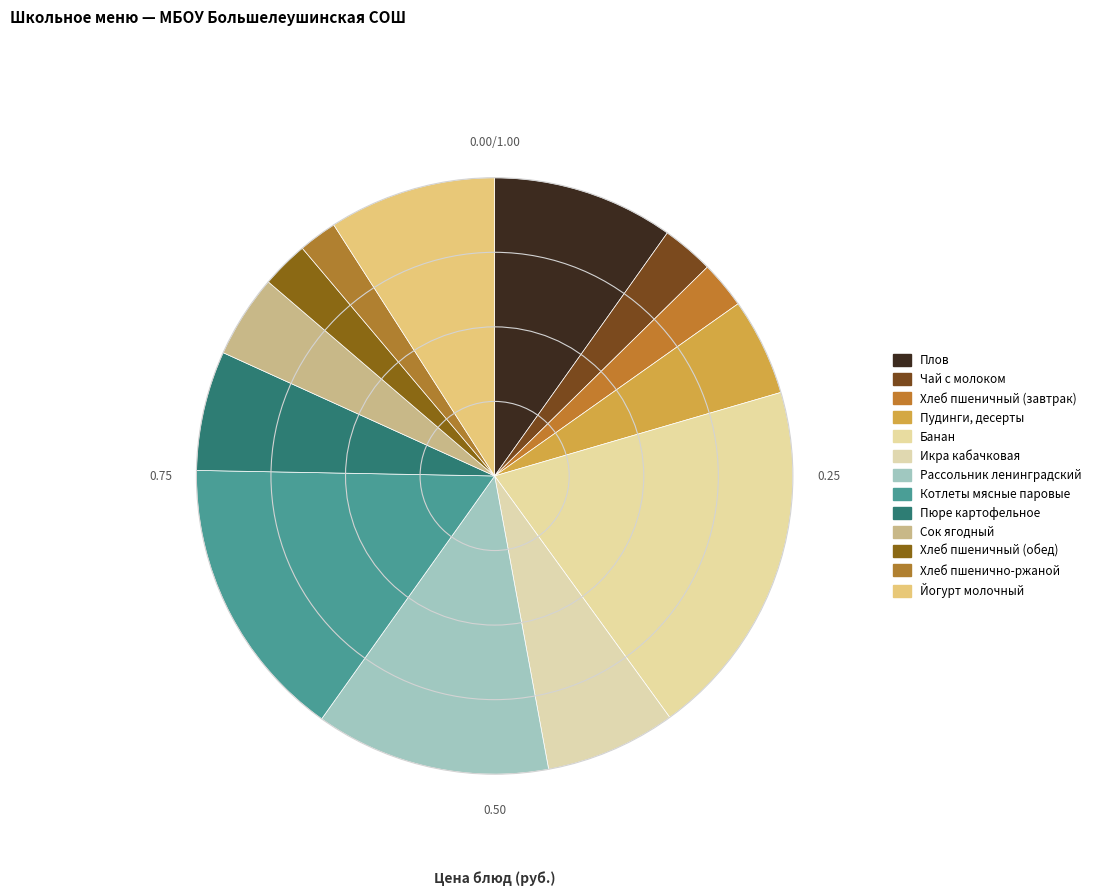

To the nearest percent, what is the difference between the largest and smallest slice percentages?

17%